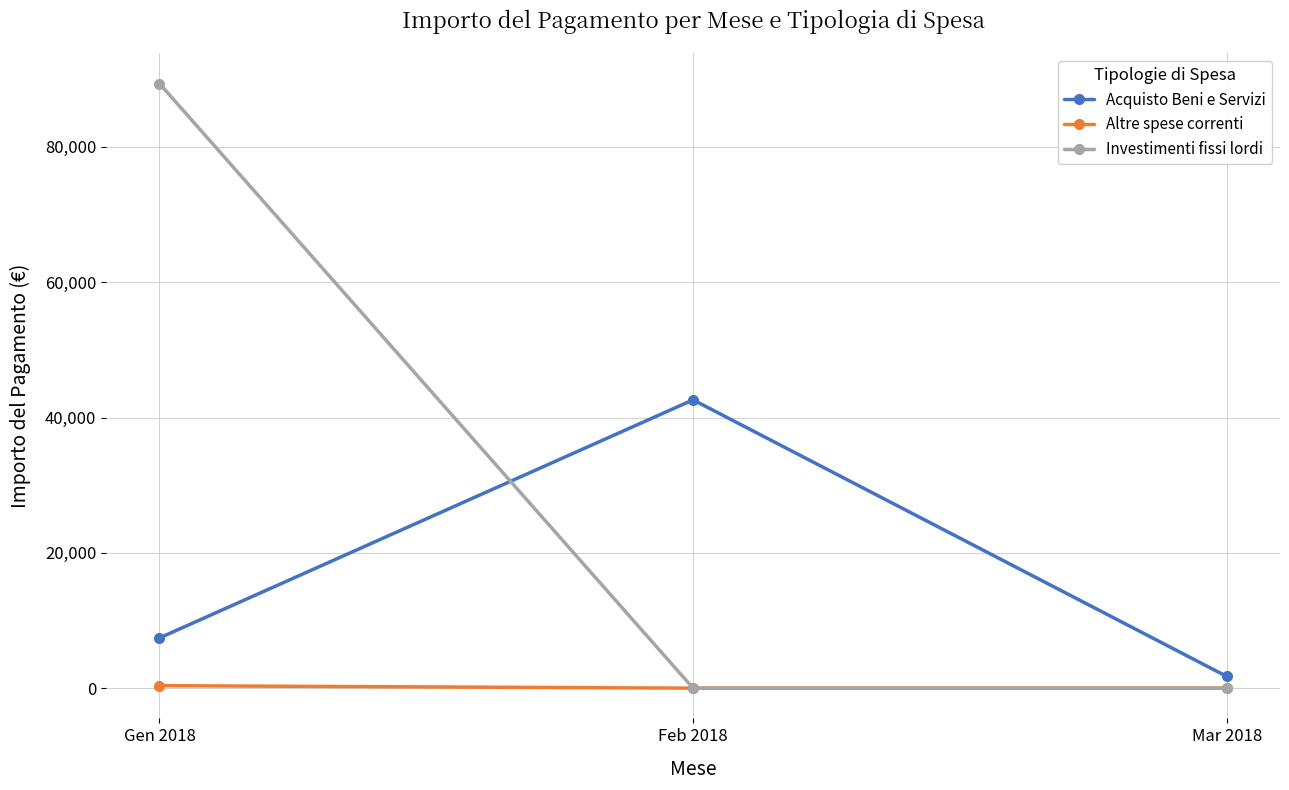

At which label does Investimenti fissi lordi reach its peak?

Gen 2018